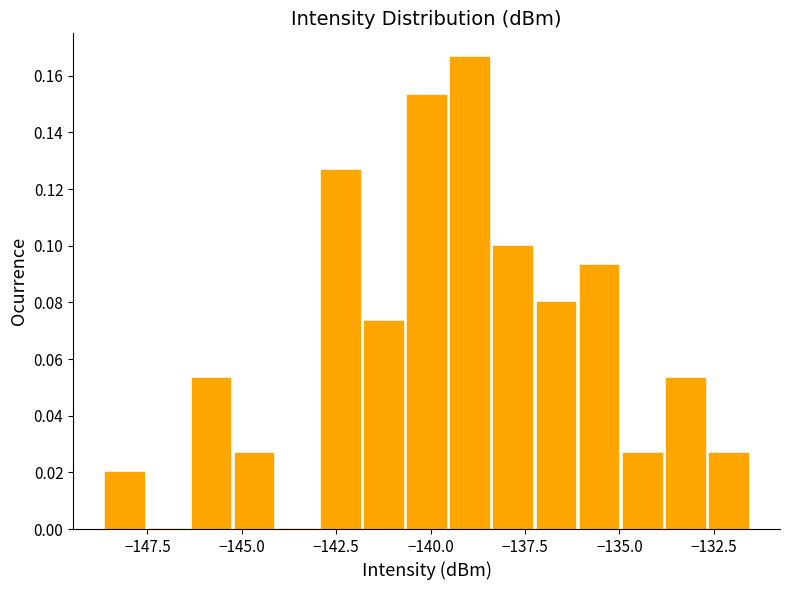

Read against the x-axis, roughly where is the centre of the tallest bar?

-139.0